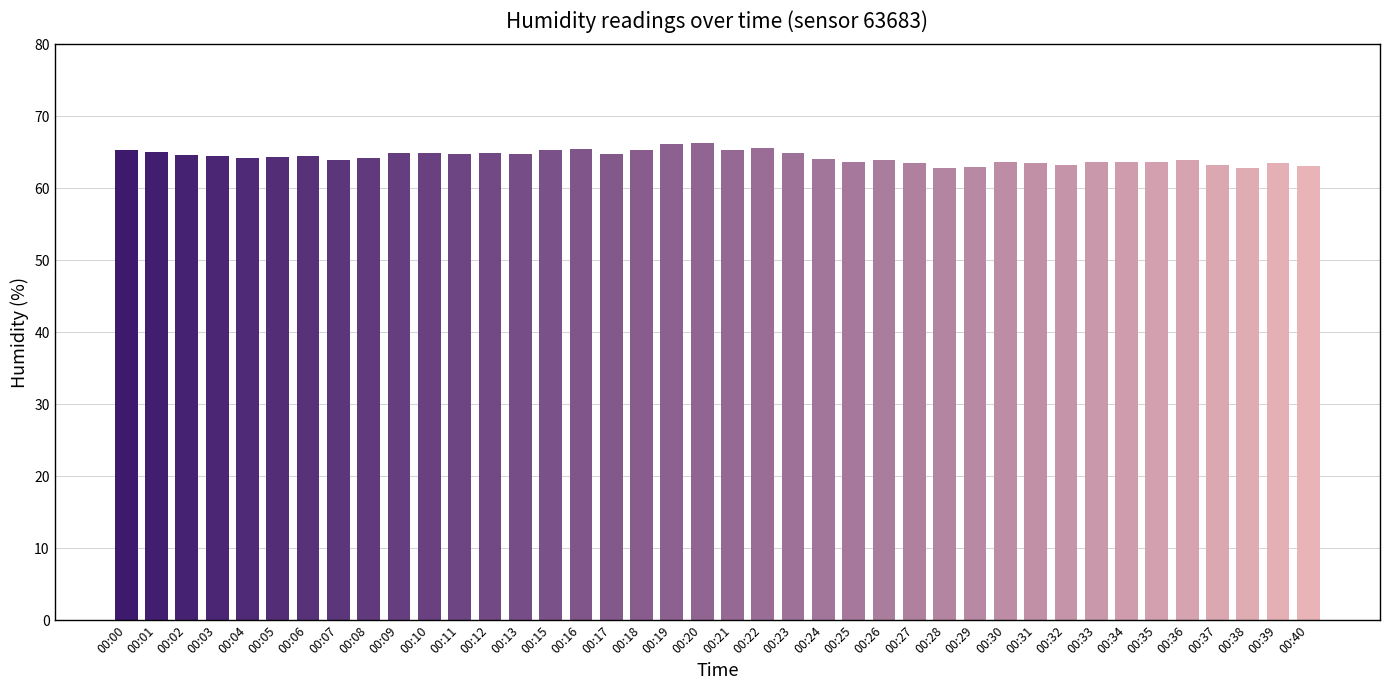

True or false: the data shows 63.9 at 00:07.

True